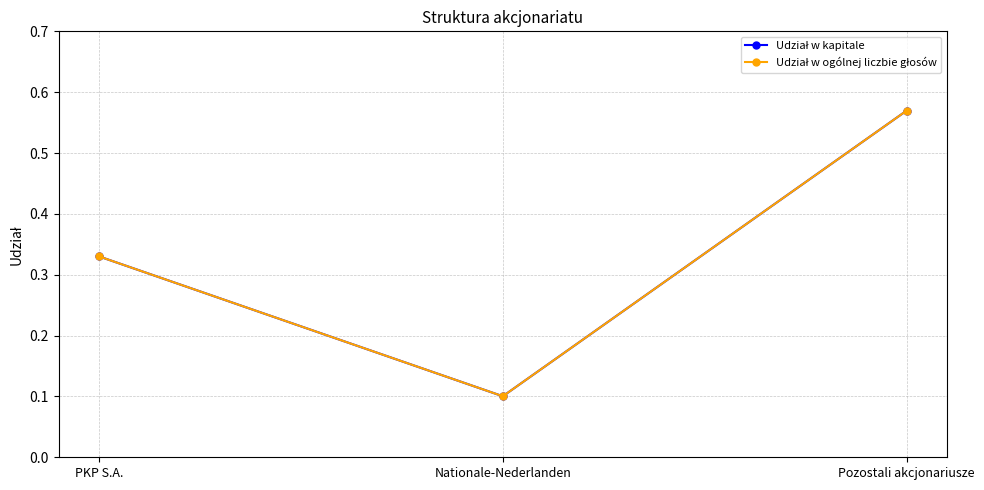

What position from the left is Pozostali akcjonariusze?

3